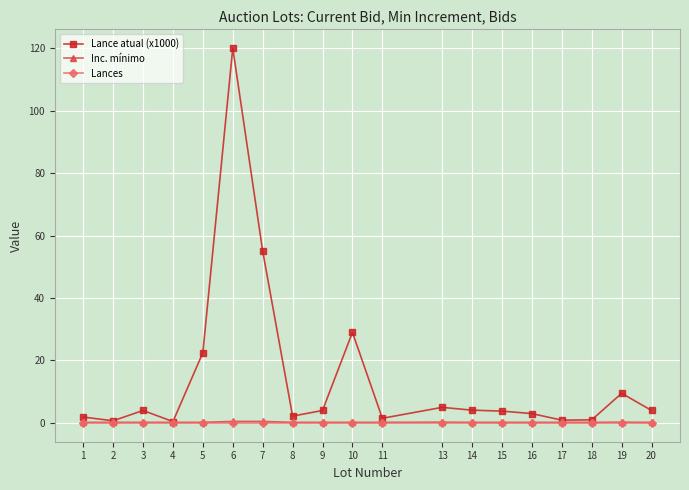

What is the average value of the Inc. mínimo series?

0.2